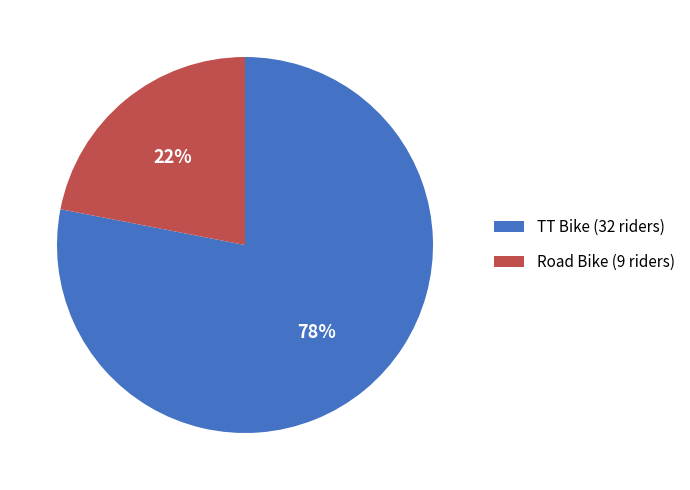

To the nearest percent, what is the difference between the largest and smallest slice percentages?

56%